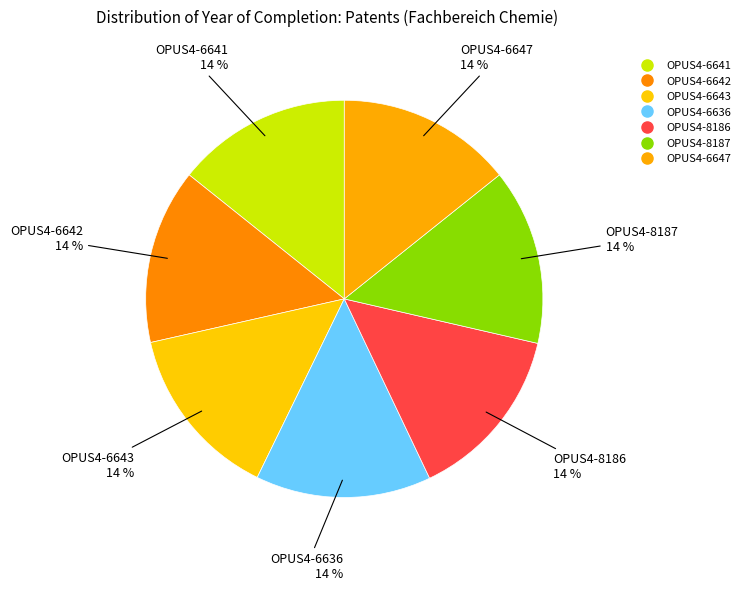

How many slices are in this pie chart?

7